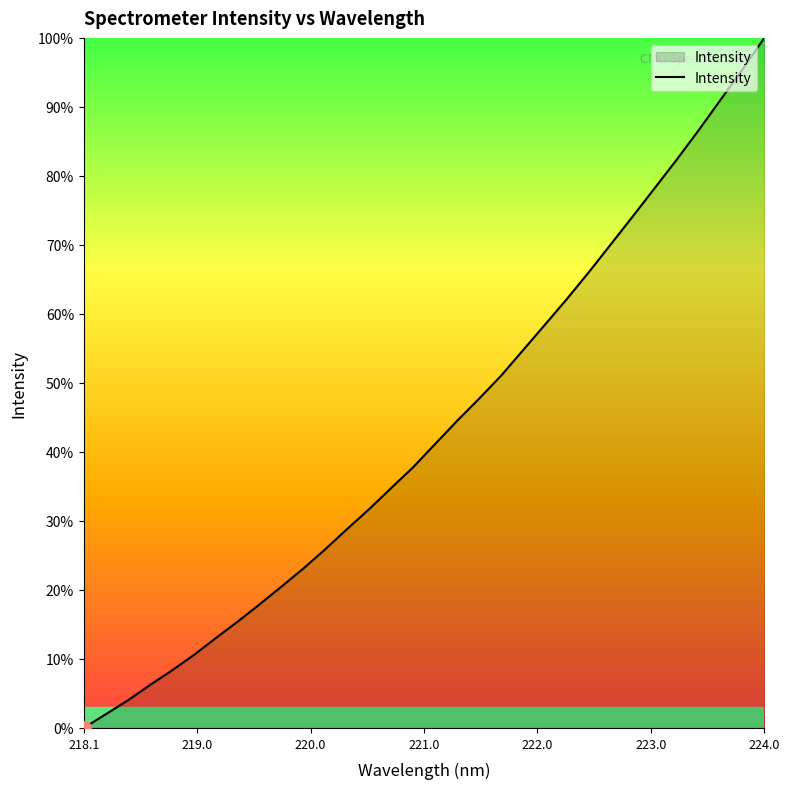

Reading left to right, extract all data points from this chart.

0.0	2.0	4.0	6.2	8.3	10.6	13.0	15.4	17.9	20.5	23.1	25.9	28.9	31.8	34.8	37.8	41.2	44.5	47.7	51.1	54.7	58.4	62.2	66.1	70.1	74.1	78.2	82.3	86.6	91.0	95.4	100.0